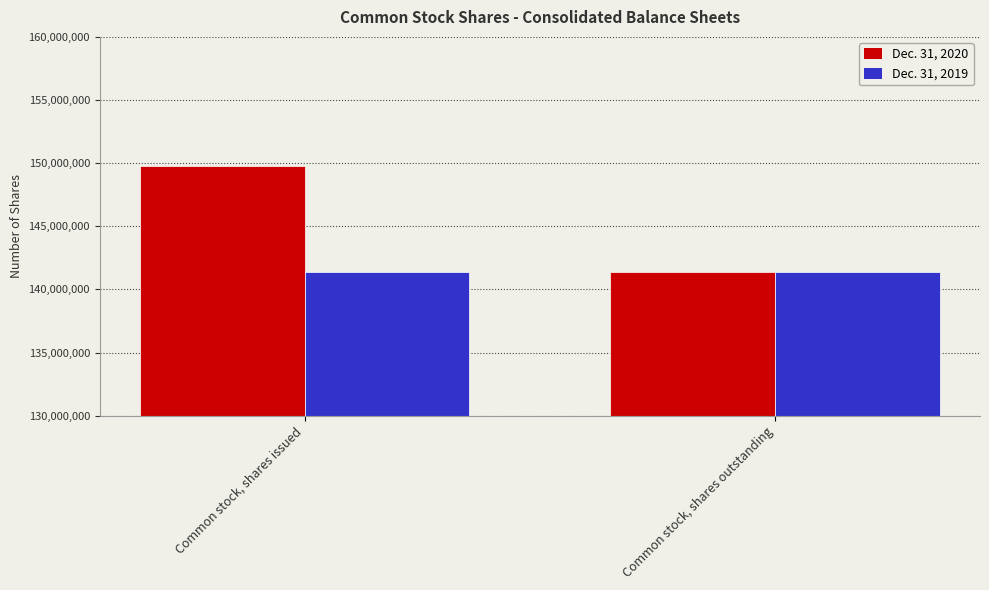

At how many categories does at least one series exceed 149510969?

1